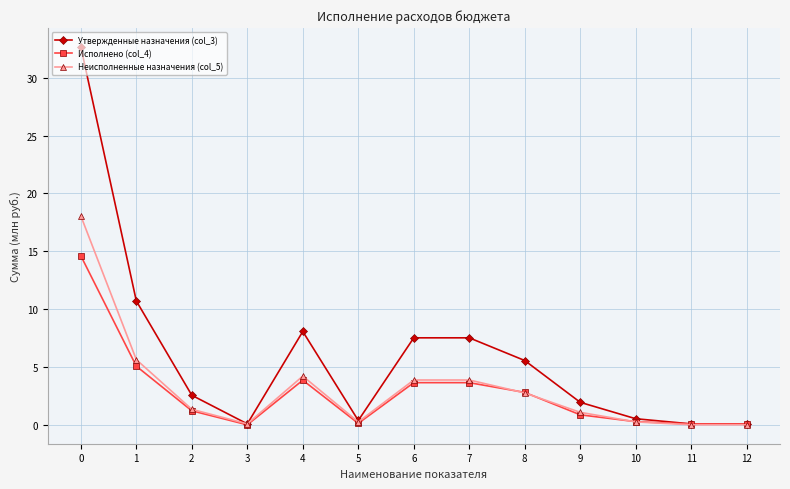

Which series has the largest range (max minus min)?

Утвержденные назначения (col_3)